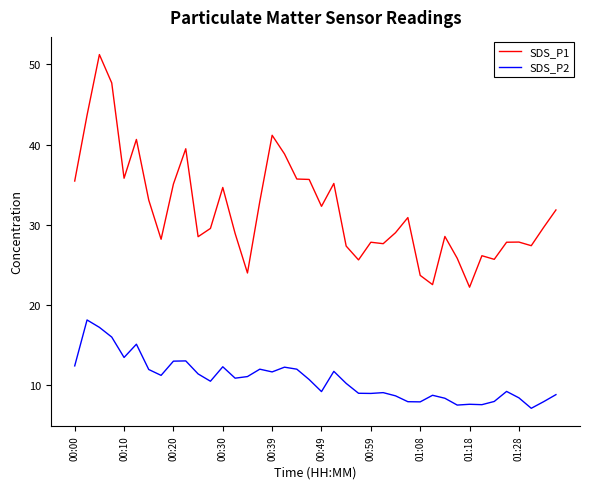

What is the difference between the maximum and minimum values in the SDS_P2 series?

11.0